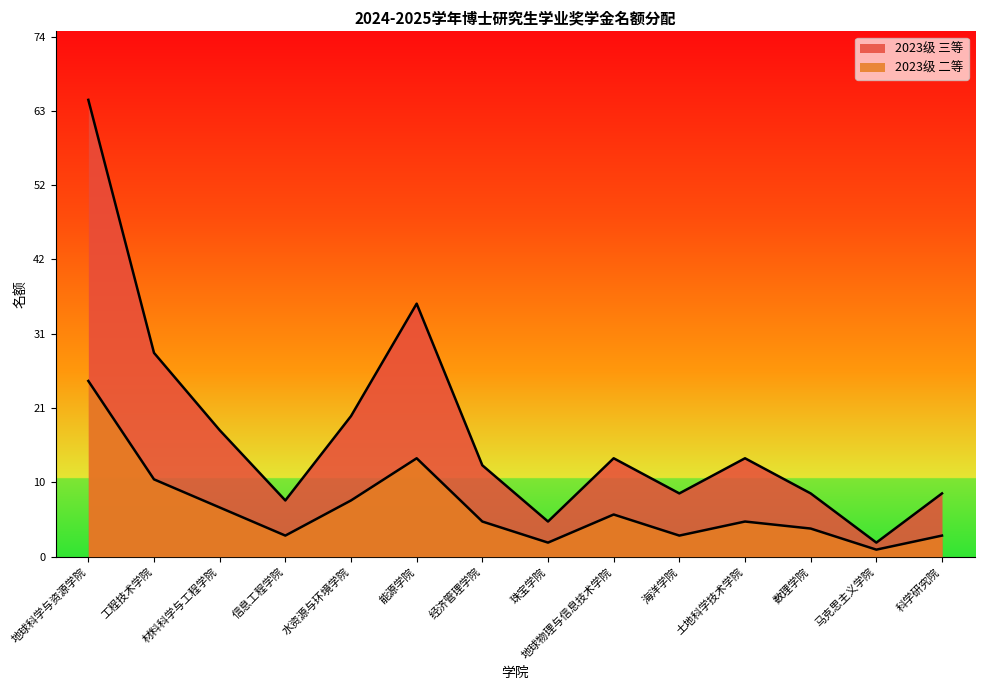

Where is 2023级 三等 nearest to the value 33?

能源学院